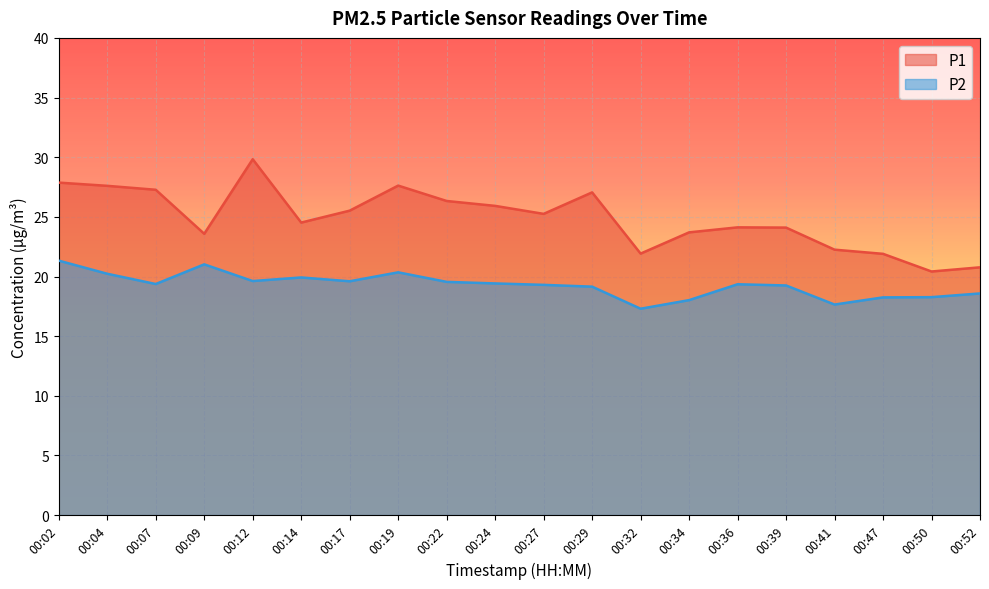

What is the average value of the P2 series?

19.3